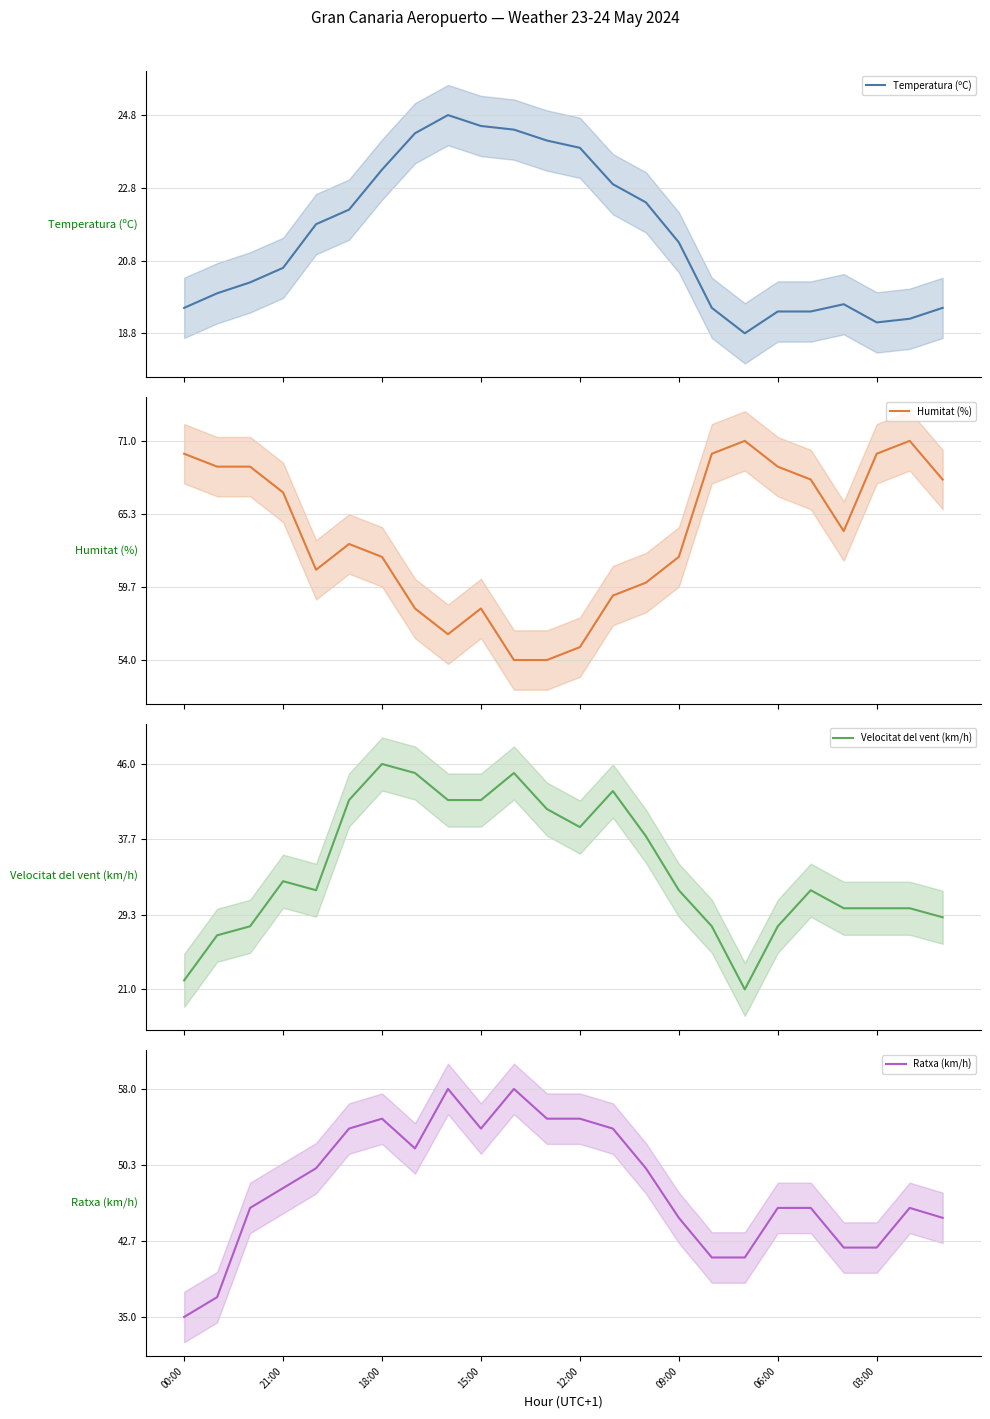

What is the sum of the Ratxa (km/h) values at 11 and 16?

96.0